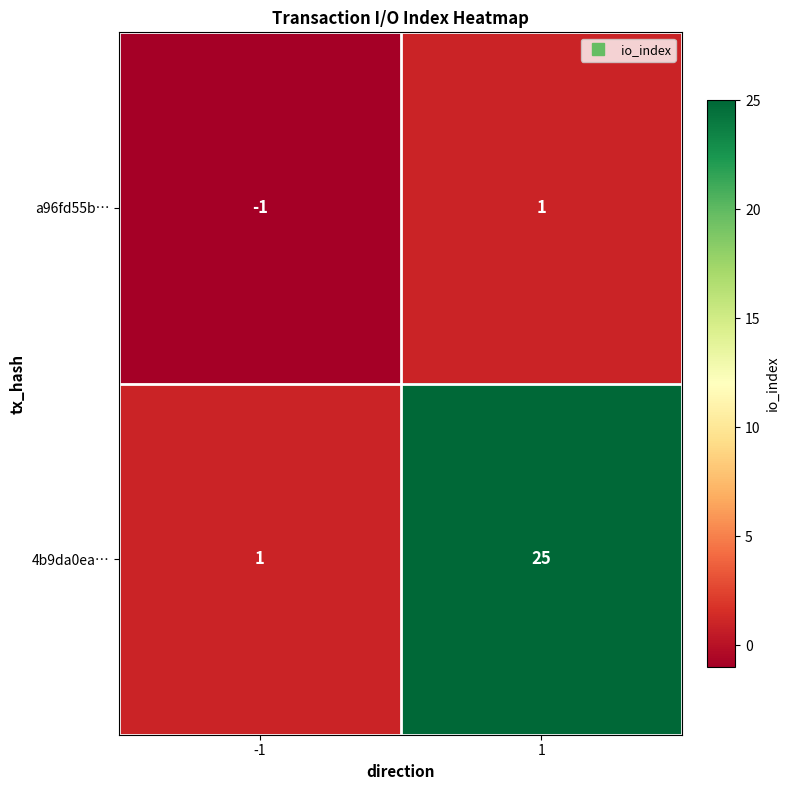

Which series has the widest spread of values?

4b9da0ea…